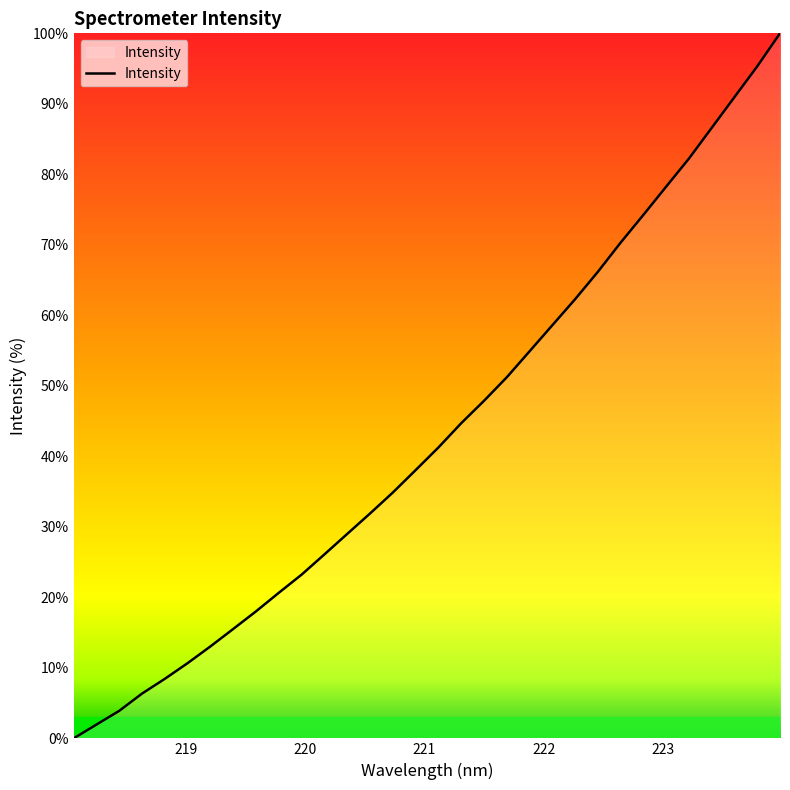

What is the maximum value shown in the chart?

100.0